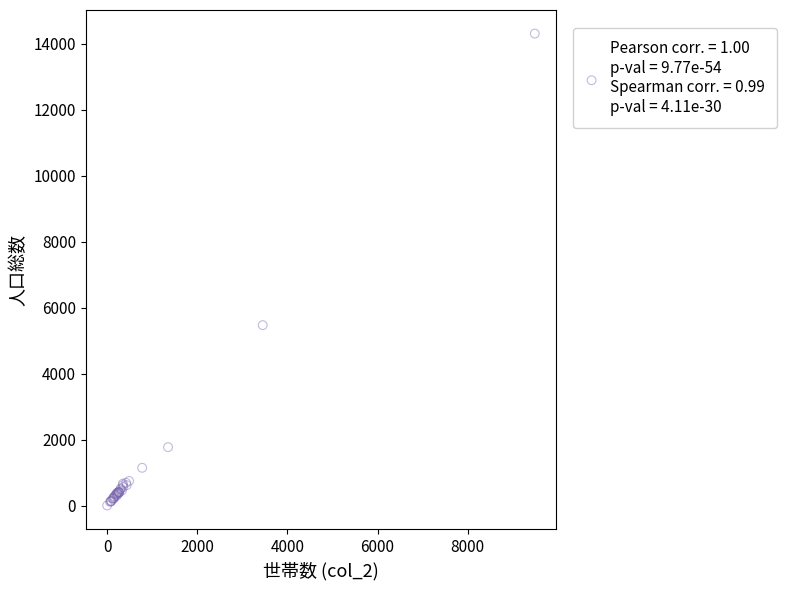

What Y value in the scatter plot is closest to 7153?

5468